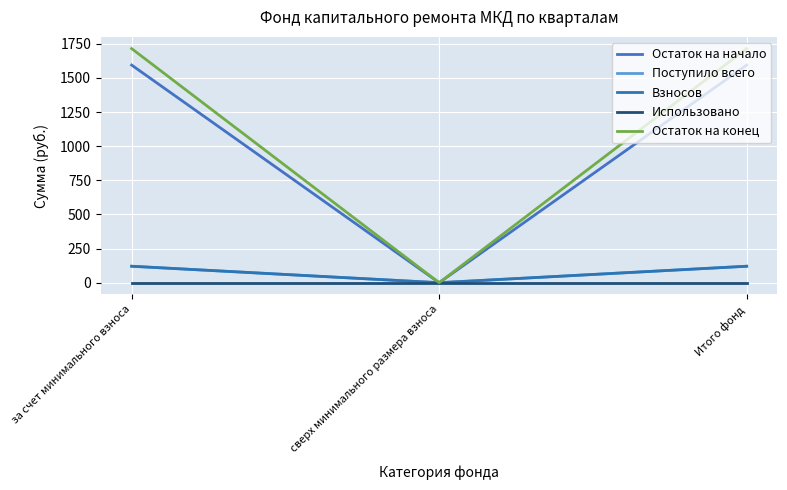

Does the chart have visible grid lines?

Yes